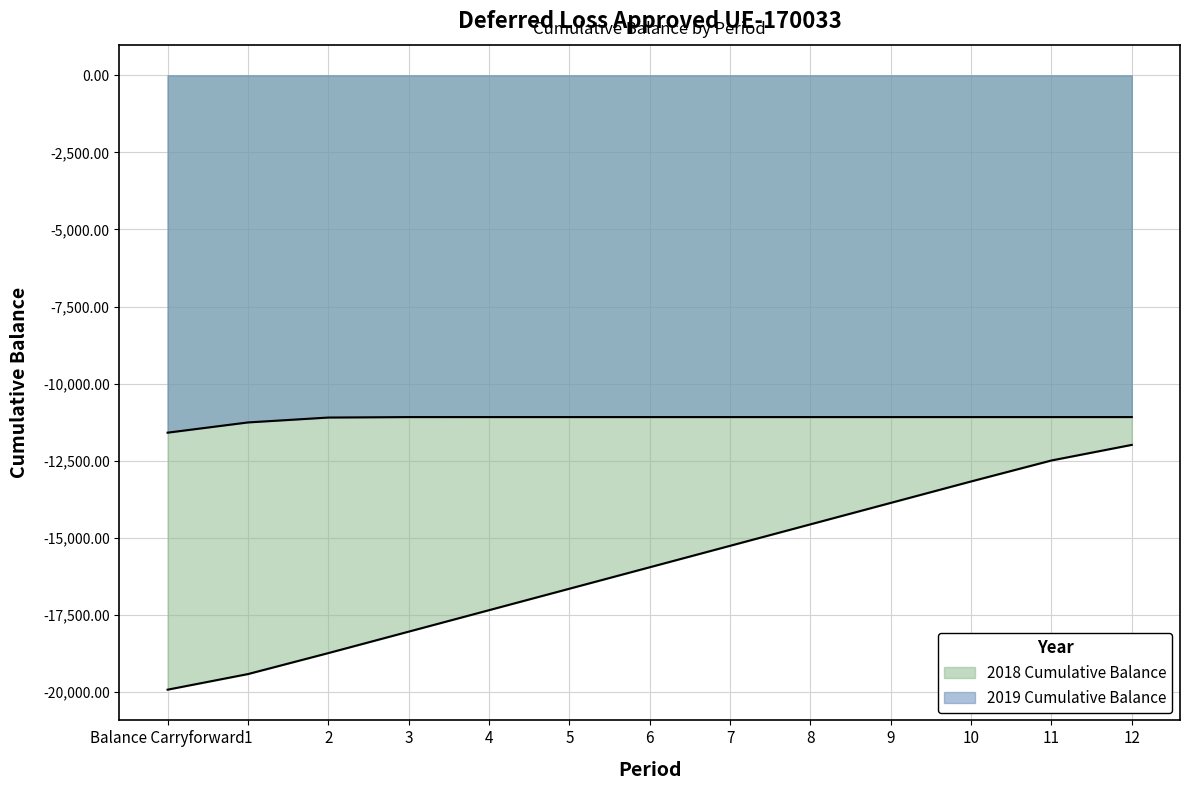

What is the approximate value at 10?

-13174.0